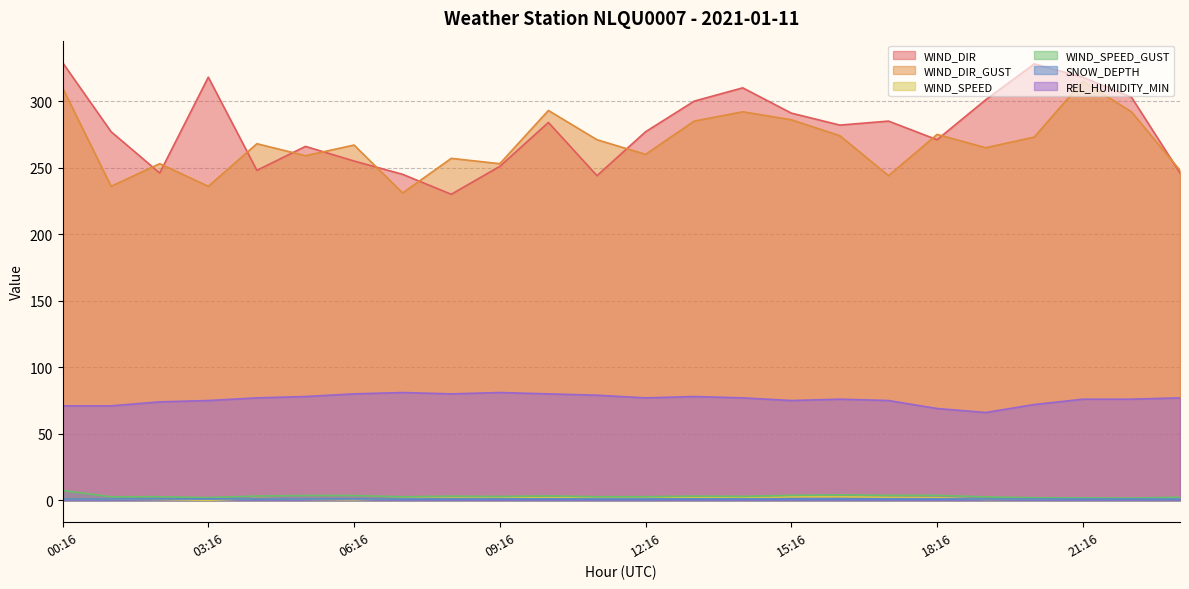

True or false: REL_HUMIDITY_MIN and SNOW_DEPTH cross at least once.

False